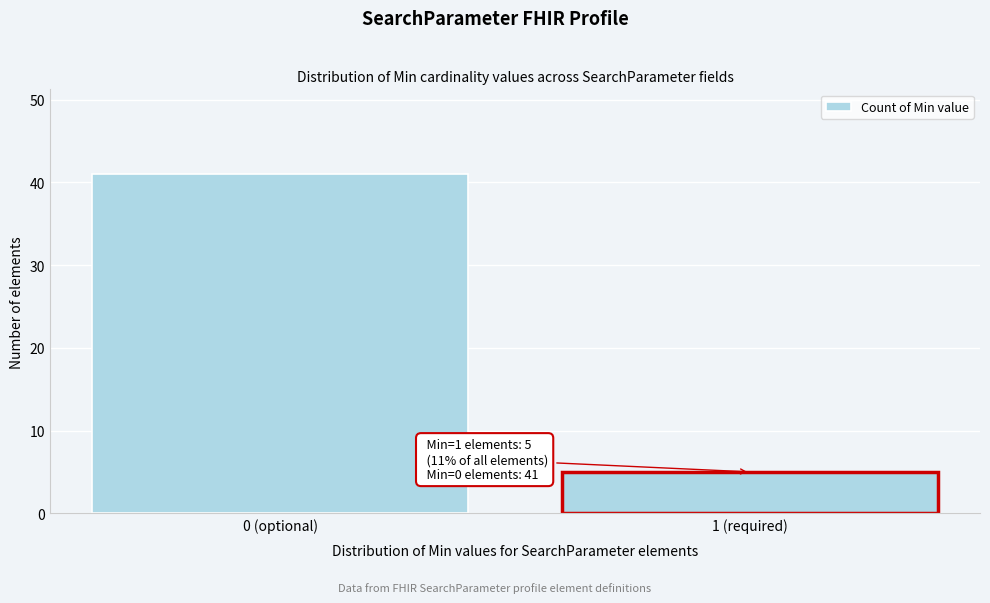

Reading right to left, extract all data points from this chart.

5	41